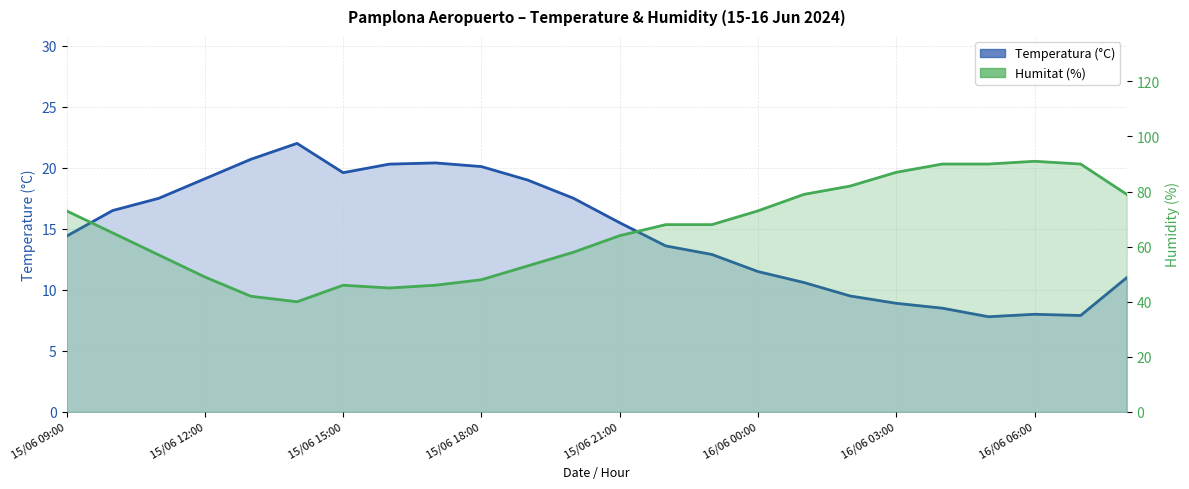

Reading left to right, extract all data points from this chart.

Temperatura (°C): 14.4	16.5	17.5	19.1	20.7	22.0	19.6	20.3	20.4	20.1	19.0	17.5	15.5	13.6	12.9	11.5	10.6	9.5	8.9	8.5	7.8	8.0	7.9	11.0
Humitat (%): 73.0	65.0	57.0	49.0	42.0	40.0	46.0	45.0	46.0	48.0	53.0	58.0	64.0	68.0	68.0	73.0	79.0	82.0	87.0	90.0	90.0	91.0	90.0	79.0